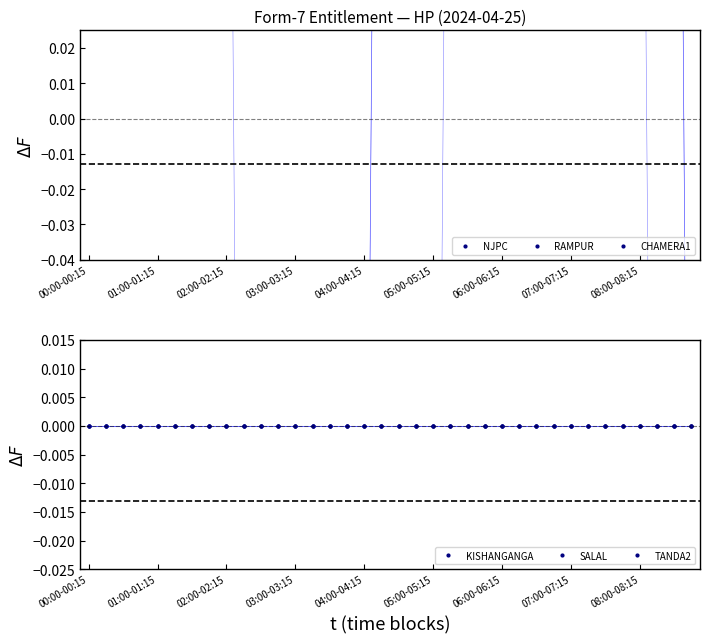

True or false: SALAL has a value of 0.0 at 30.

True